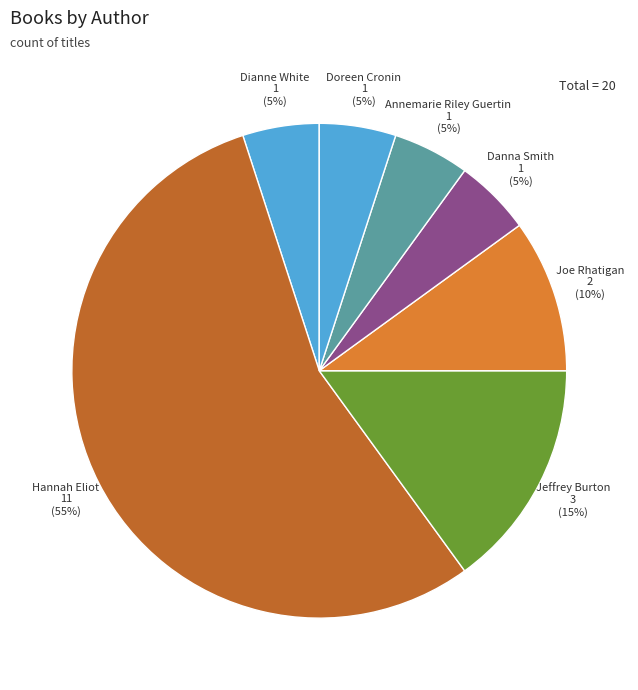

Does Danna Smith account for over 50% of the chart?

No